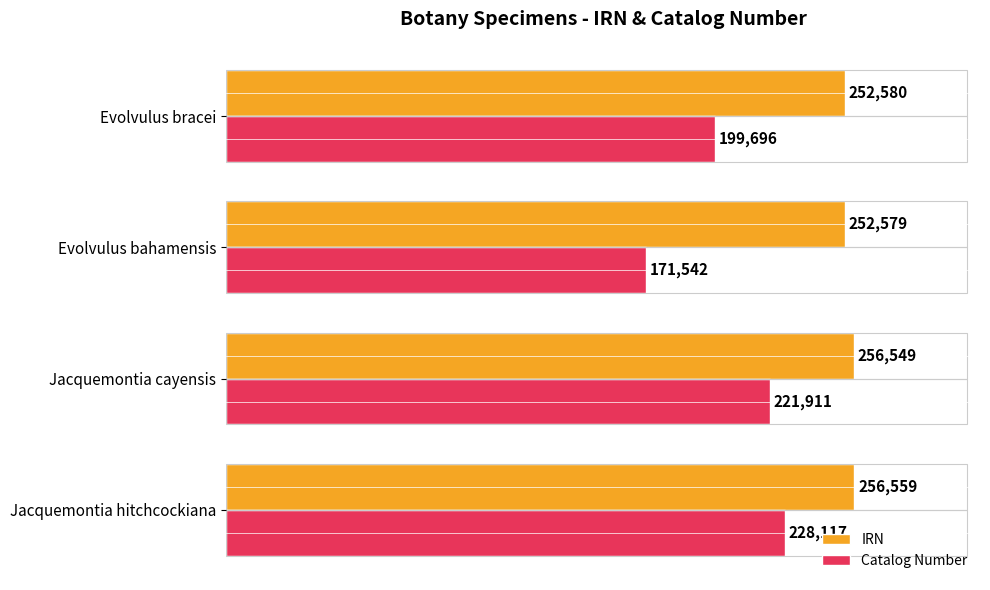

Where is IRN nearest to the value 254569?

Jacquemontia cayensis